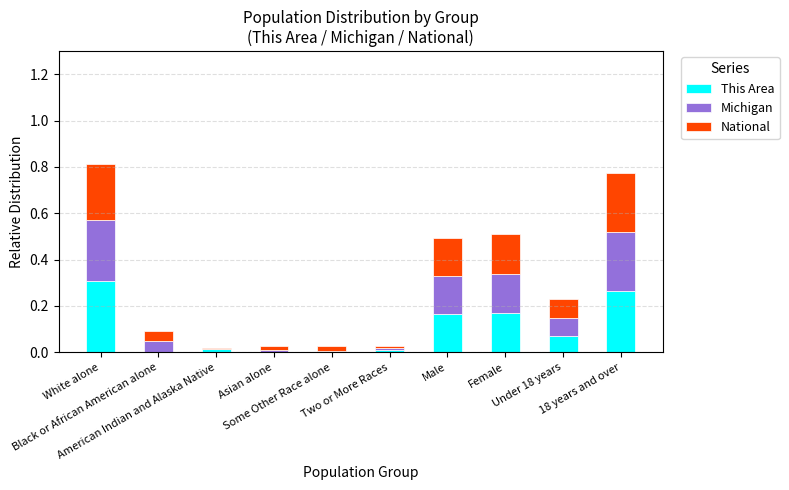

Between Two or More Races and Under 18 years, which series saw the biggest shift?

Michigan